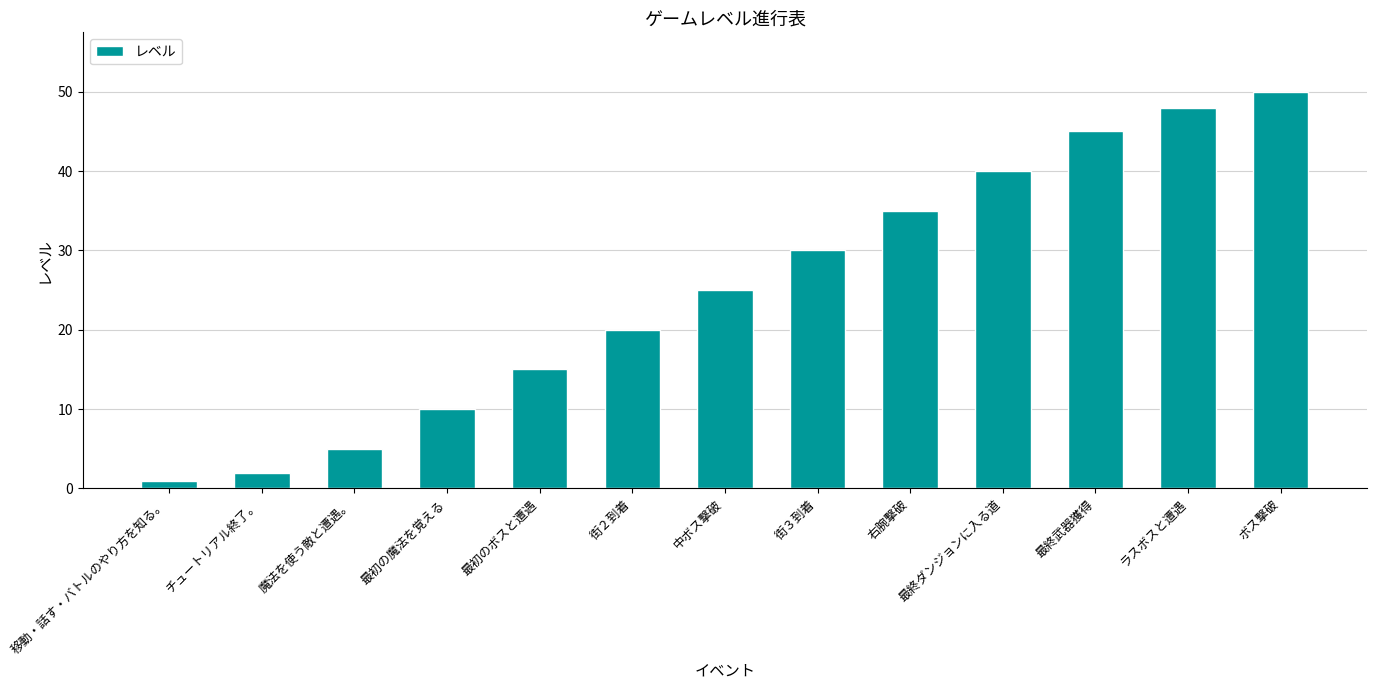

Reading left to right, what are all the values shown in this chart?

移動・話す・バトルのやり方を知る。=1	チュートリアル終了。=2	魔法を使う敵と遭遇。=5	最初の魔法を覚える=10	最初のボスと遭遇=15	街２到着=20	中ボス撃破=25	街３到着=30	右腕撃破=35	最終ダンジョンに入る道=40	最終武器獲得=45	ラスボスと遭遇=48	ボス撃破=50